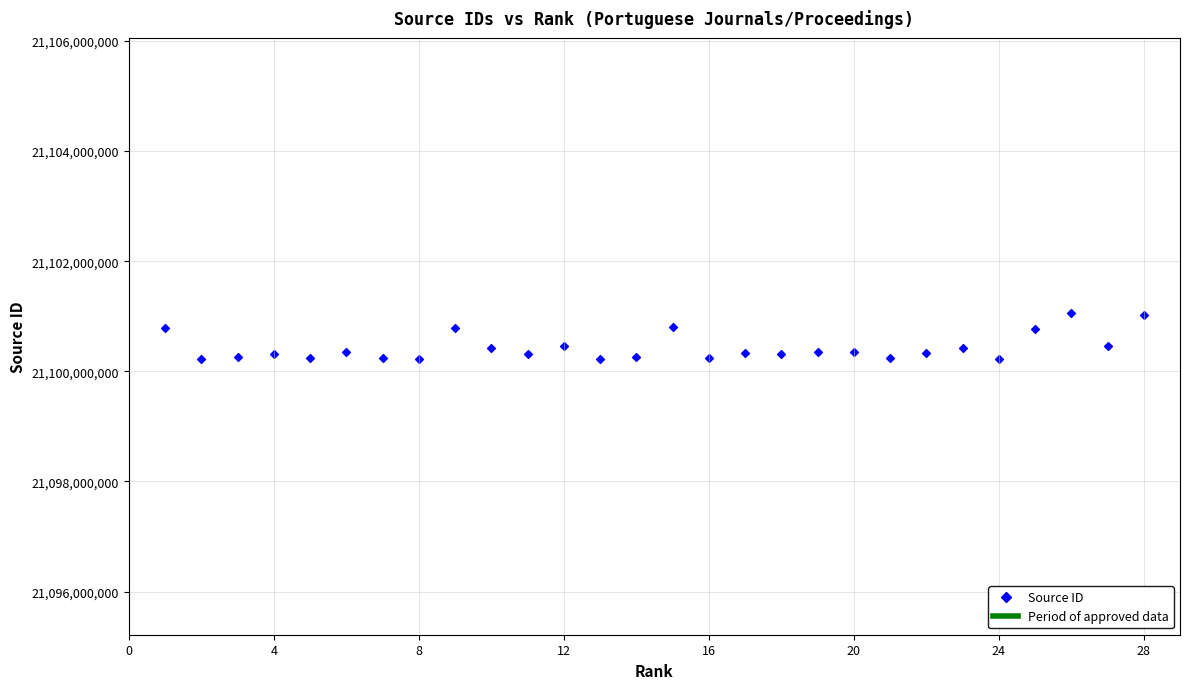

What is the range of X values (max minus min)?

27